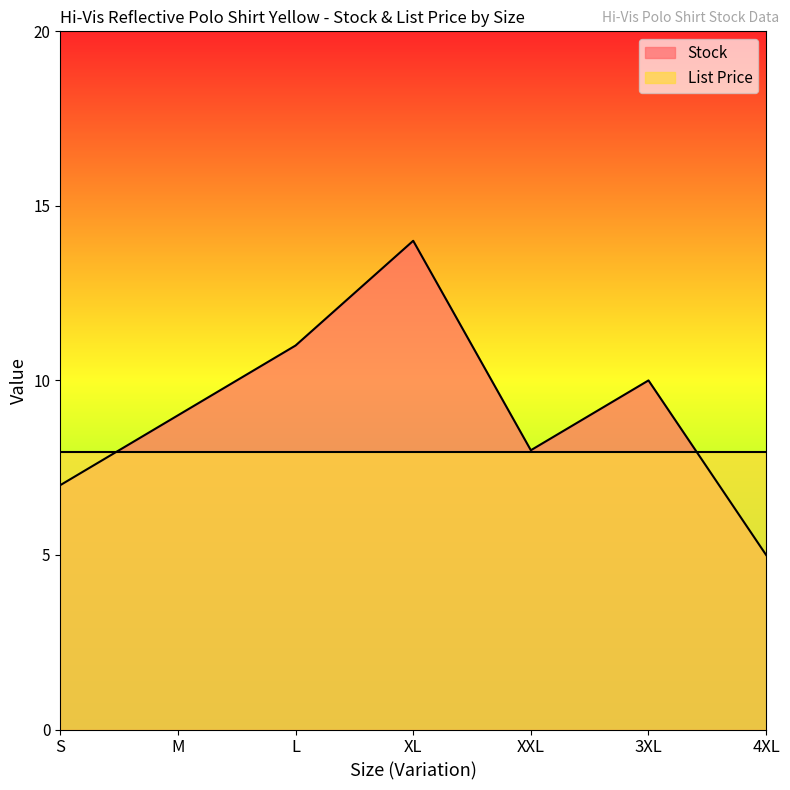

Rank the categories by value from lowest to highest.

4XL, S, XXL, M, 3XL, L, XL